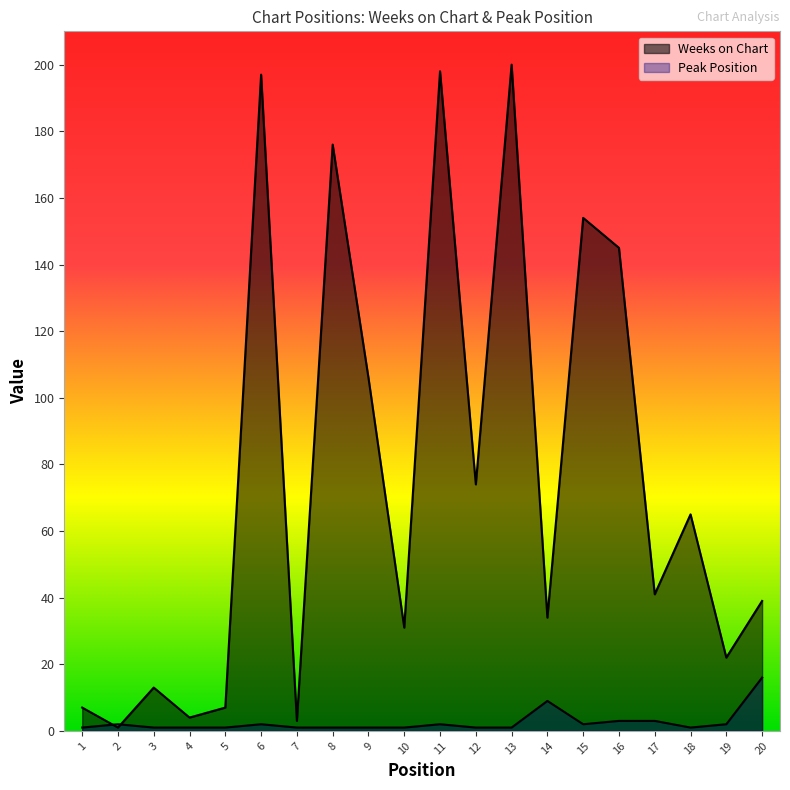

What is the sum of all Weeks on Chart values?

1517